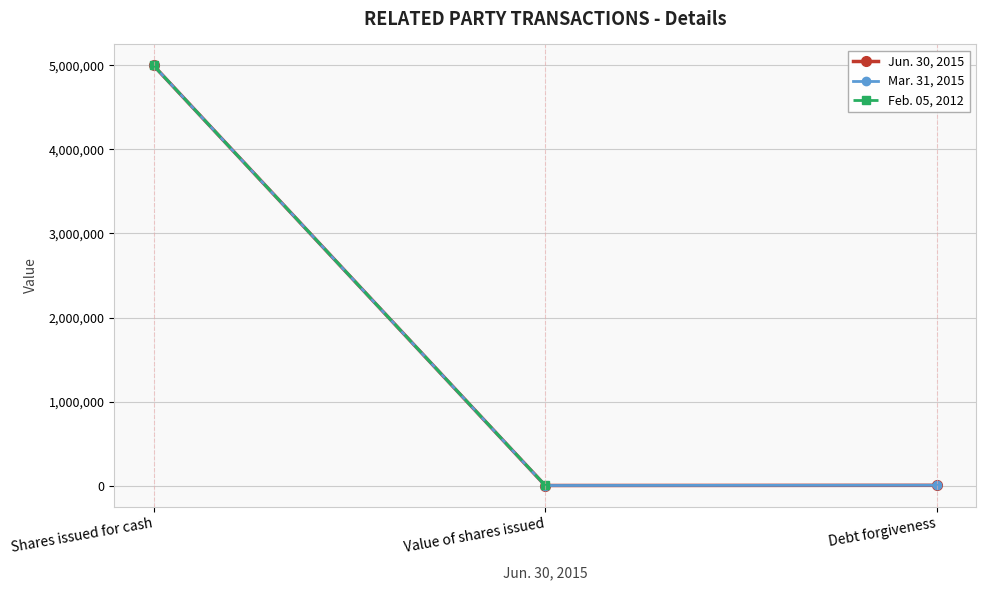

Which series has the widest spread of values?

Jun. 30, 2015